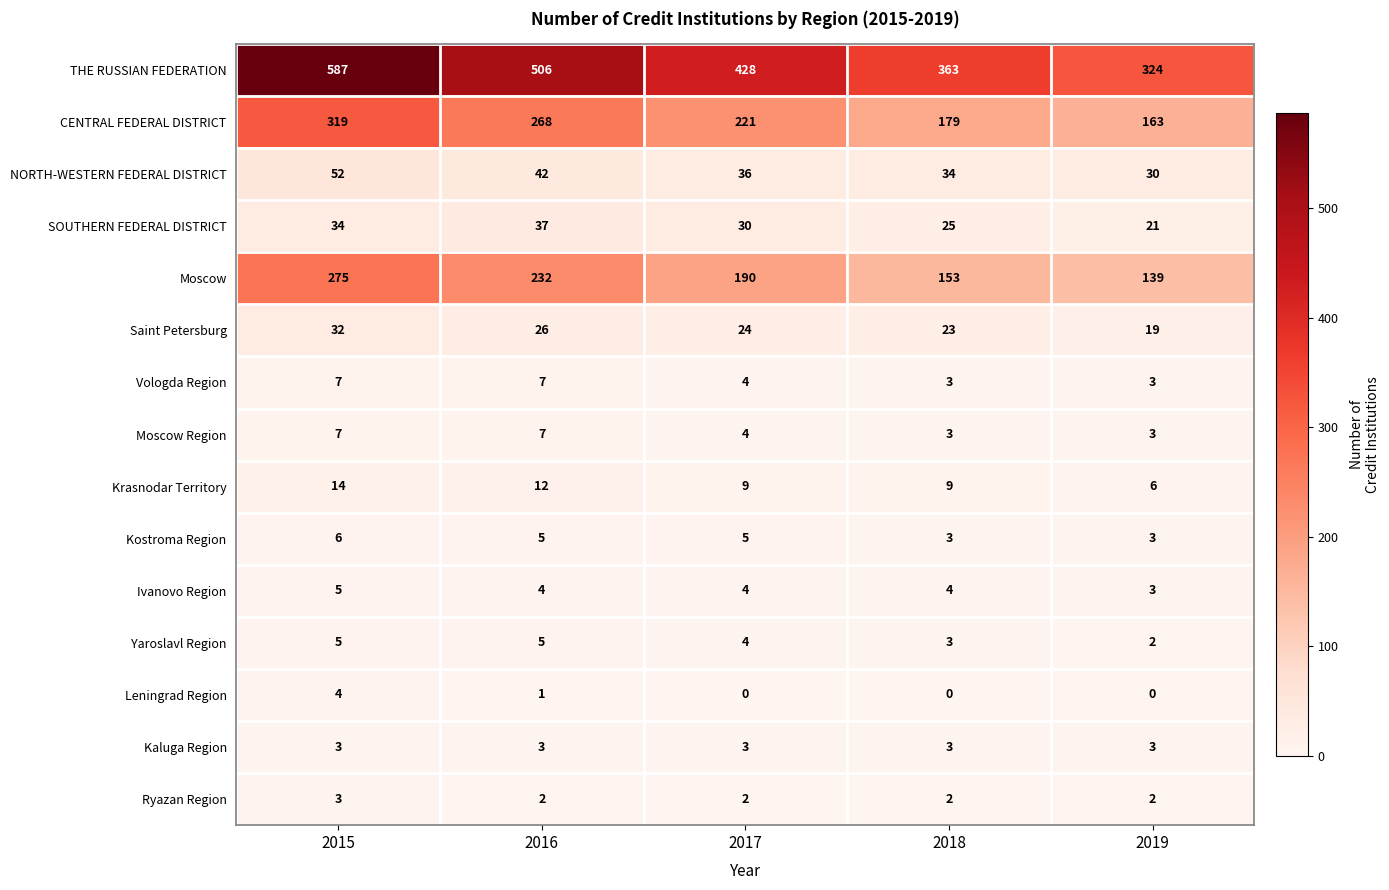

Is it true that Saint Petersburg equals 15 at 2016?

False